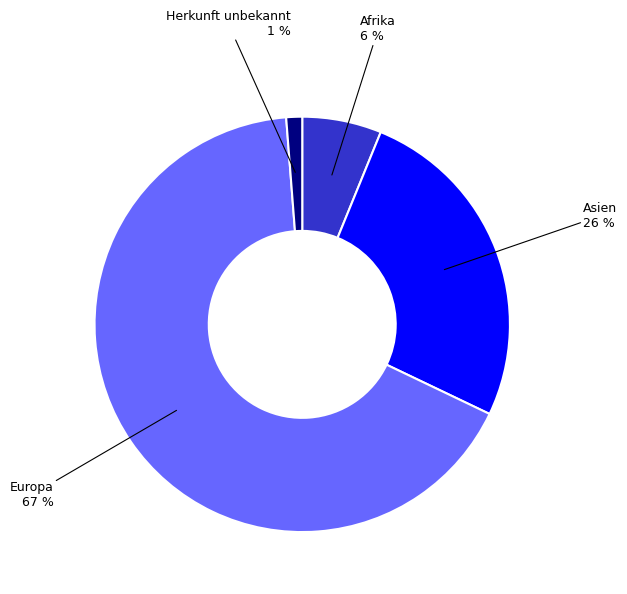

What is the largest slice in the pie chart?

Europa